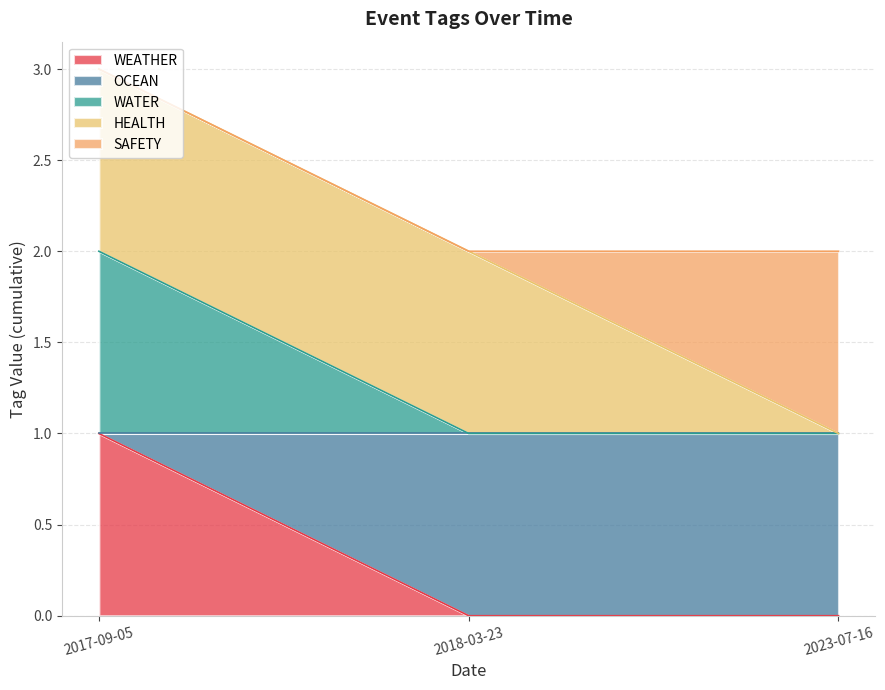

Which has a higher value, 2023-07-16 or 2017-09-05?

2017-09-05